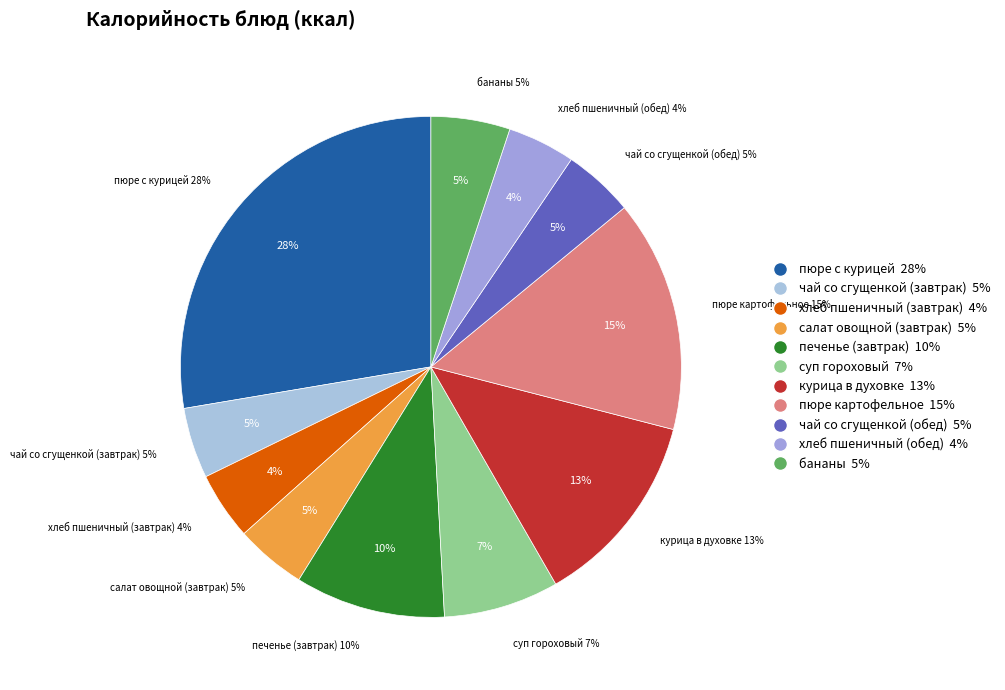

Rank the categories by value from lowest to highest.

хлеб пшеничный (завтрак), хлеб пшеничный (обед), чай со сгущенкой (завтрак), салат овощной (завтрак), чай со сгущенкой (обед), бананы, суп гороховый, печенье (завтрак), курица в духовке, пюре картофельное, пюре с курицей